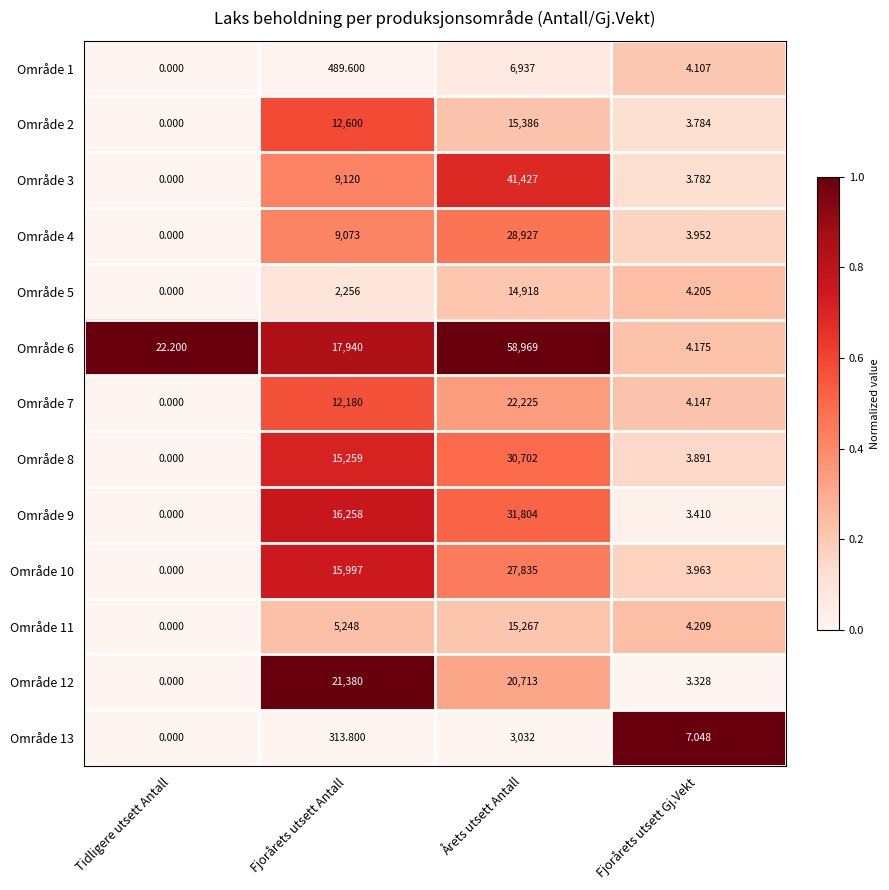

Which series has the widest spread of values?

Område 6